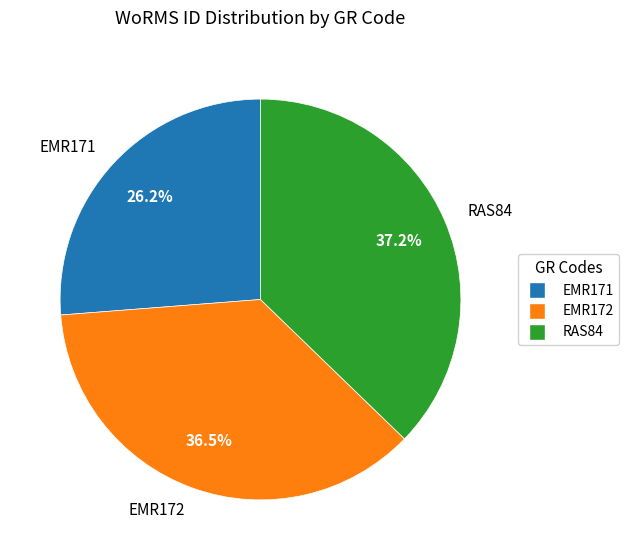

Combined, do RAS84 and EMR171 account for over 50%?

Yes